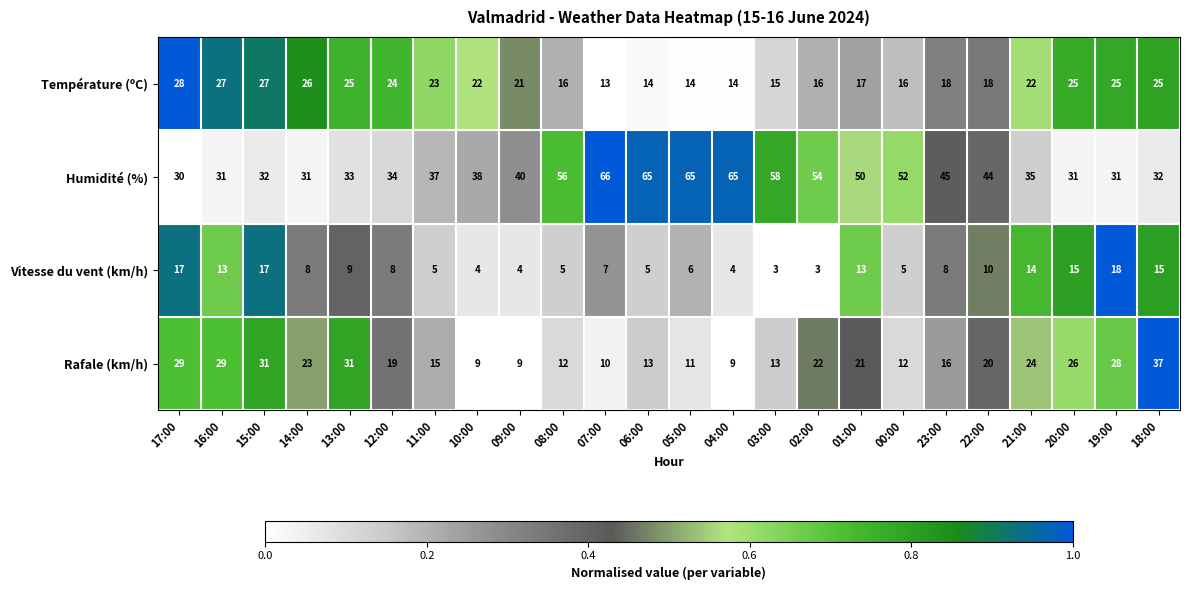

Rank the series by their maximum value, from lowest to highest.

Vitesse du vent (km/h), Température (ºC), Rafale (km/h), Humidité (%)